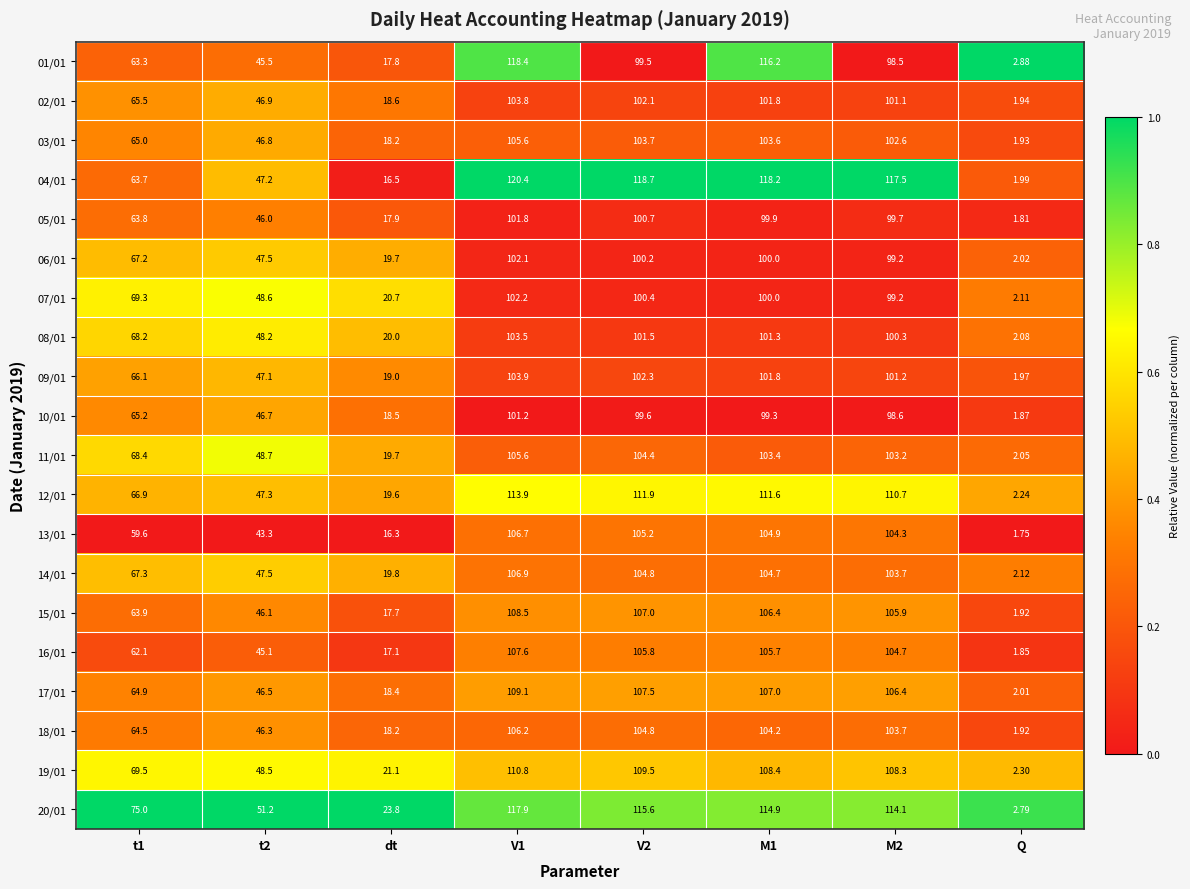

Which category has the lowest value across all series?

Q